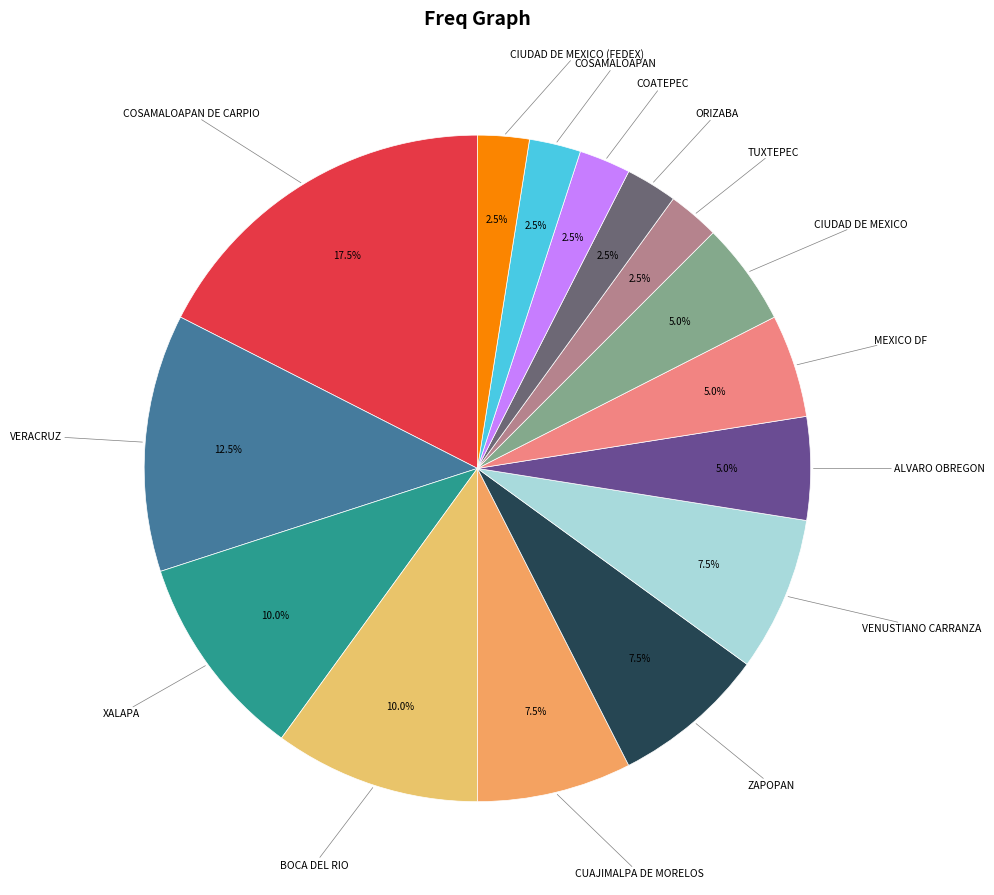

Is there any slice that represents more than half of the pie?

No